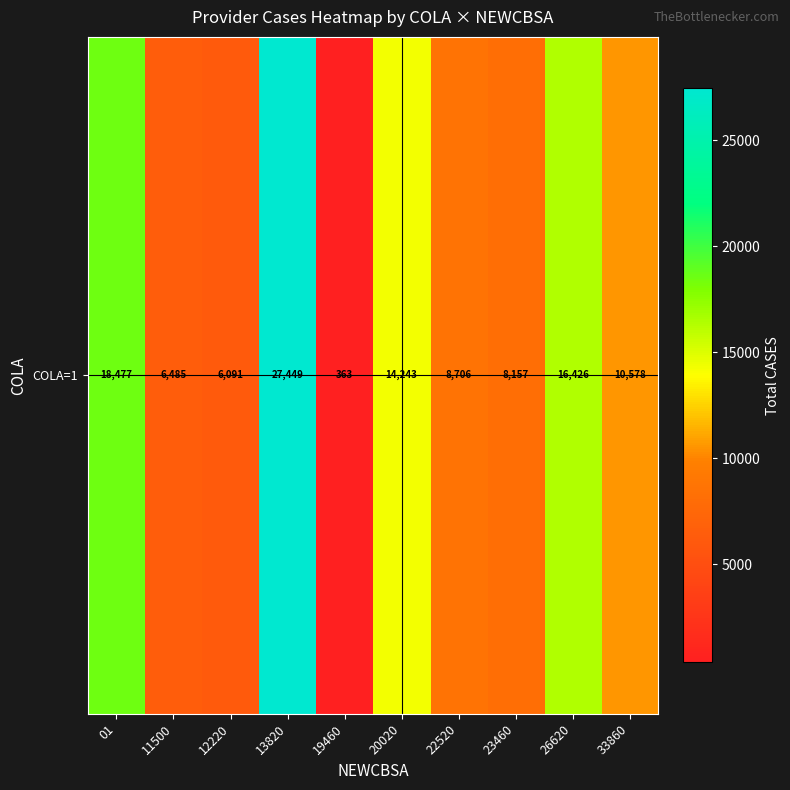

How many data points does each series have?

10